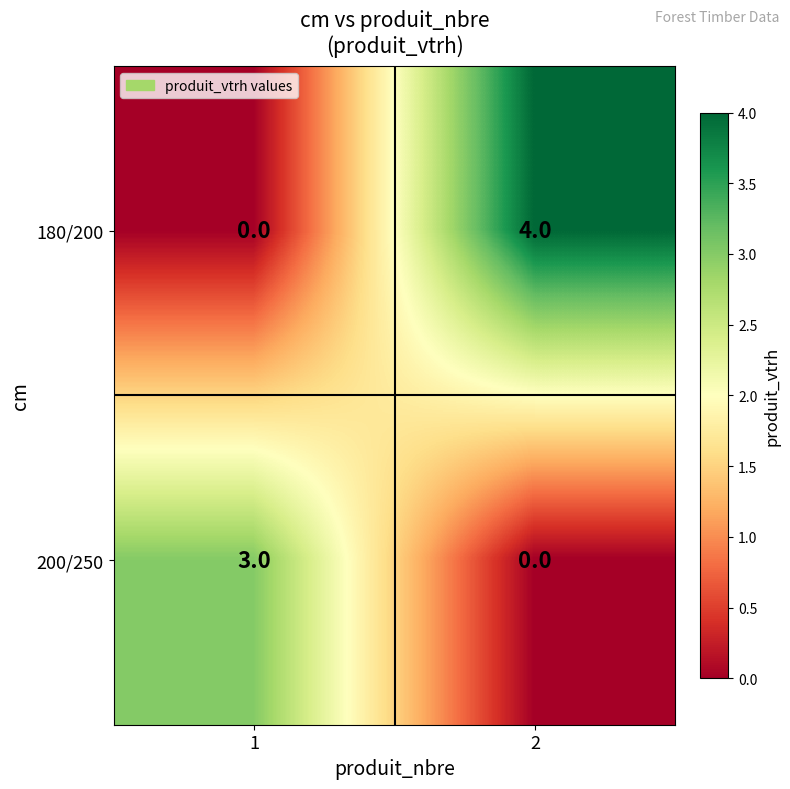

The 180/200 series shows 0 at 1. True or false?

True